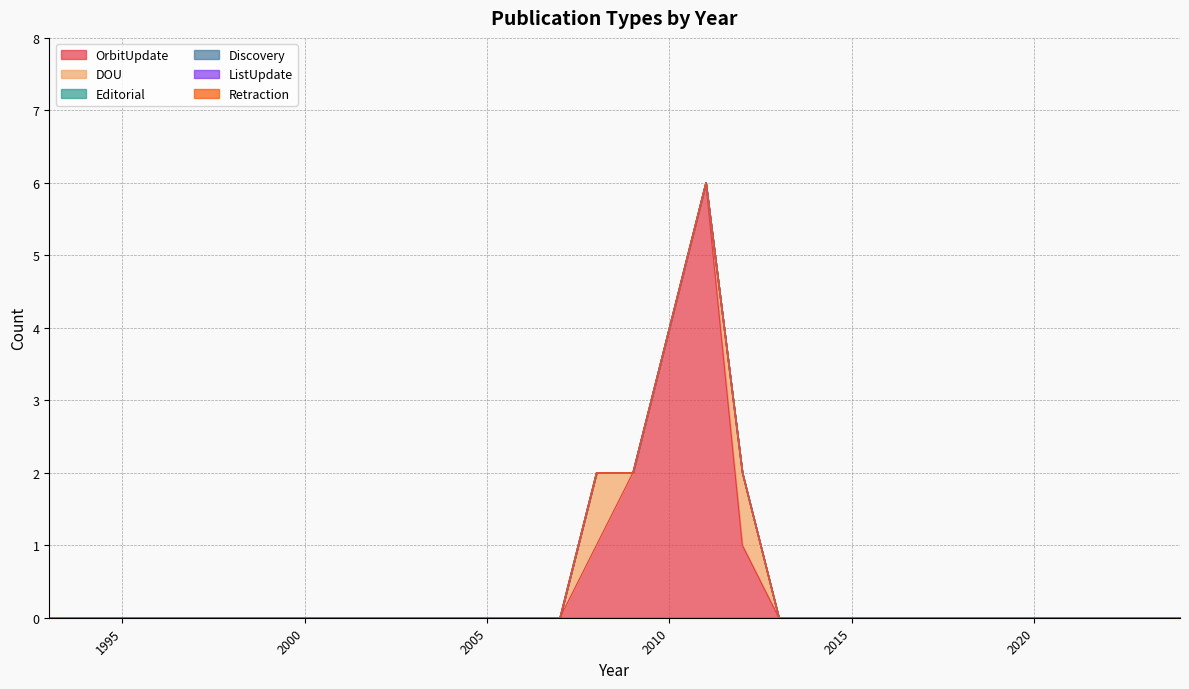

Which series changed the most between 1996 and 2014?

OrbitUpdate